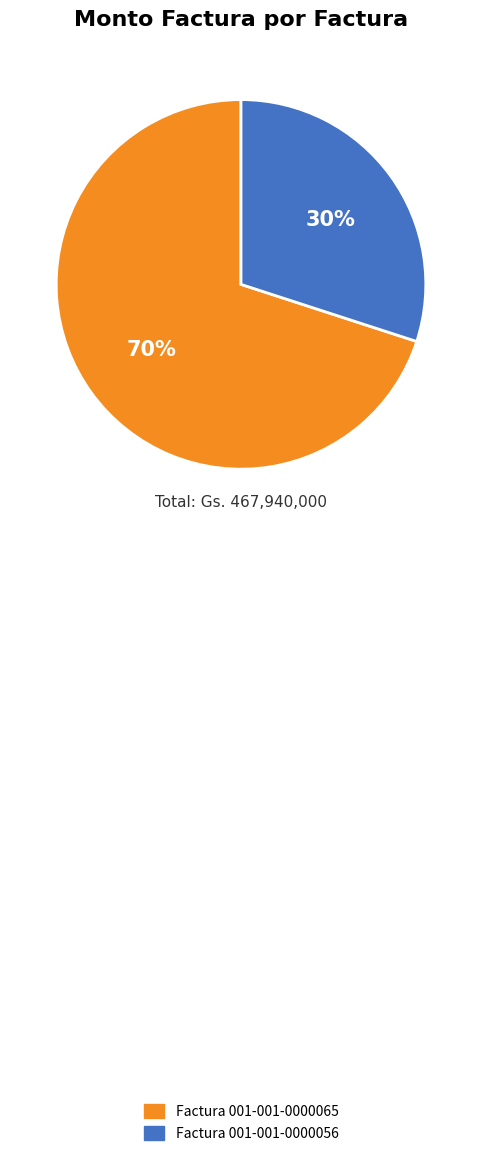

The Factura 001-001-0000065 slice represents 70% of the pie. True or false?

True